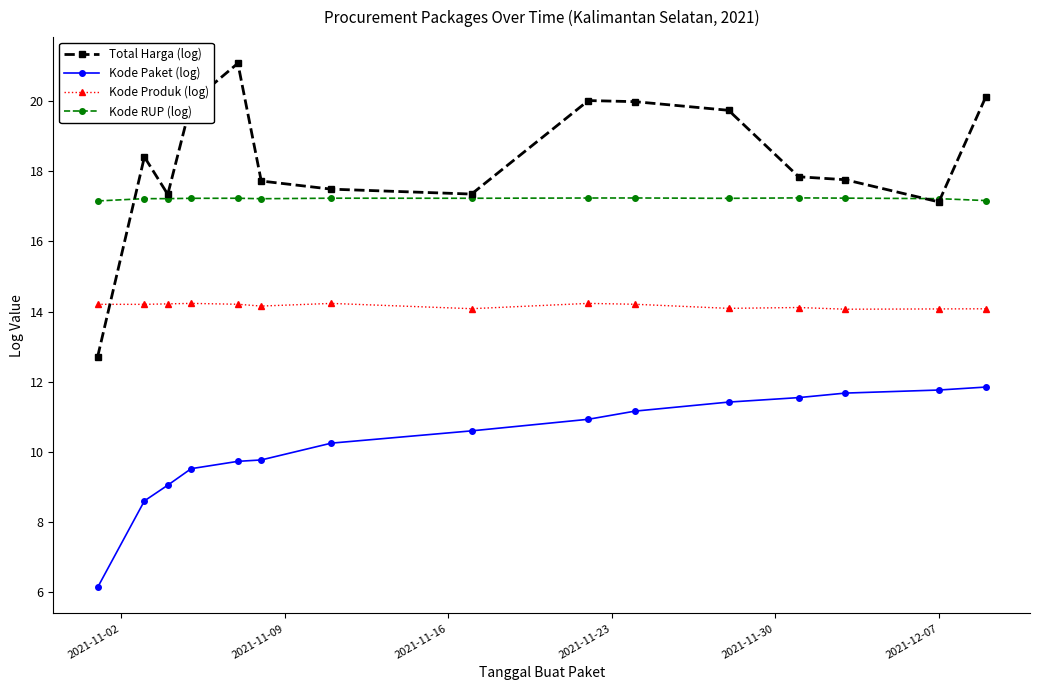

At how many categories does at least one series exceed 13?

15